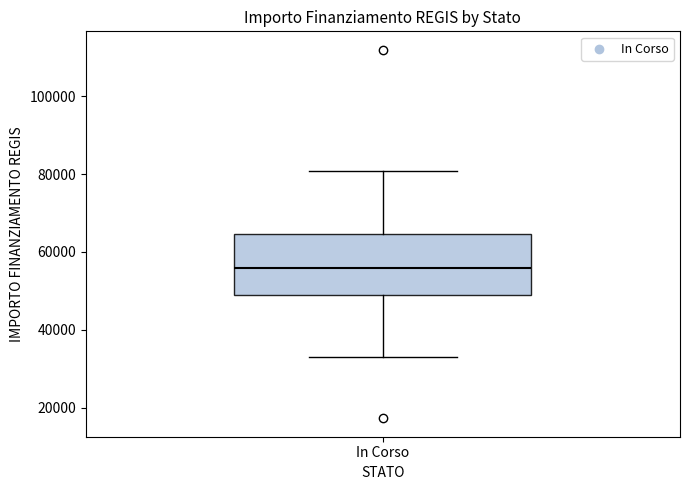

Transcribe this box plot: give where the median line is, the range the box spans, and where the two whiskers end, as read against the y-axis. The values are not printed on the chart, so give them approximately, as read against the axis.

median 56000, box 50000 to 64000, whiskers 32000 to 80000